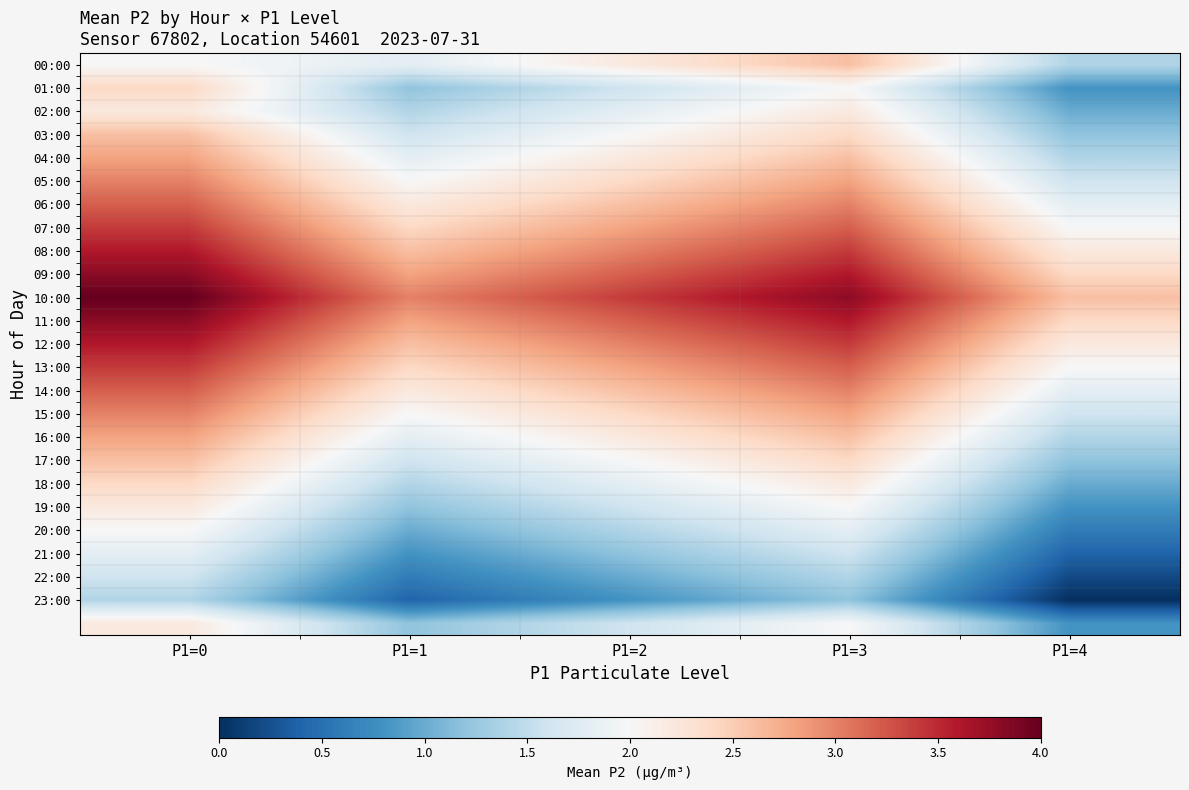

Which has a higher value, P1=3 or P1=4?

P1=3